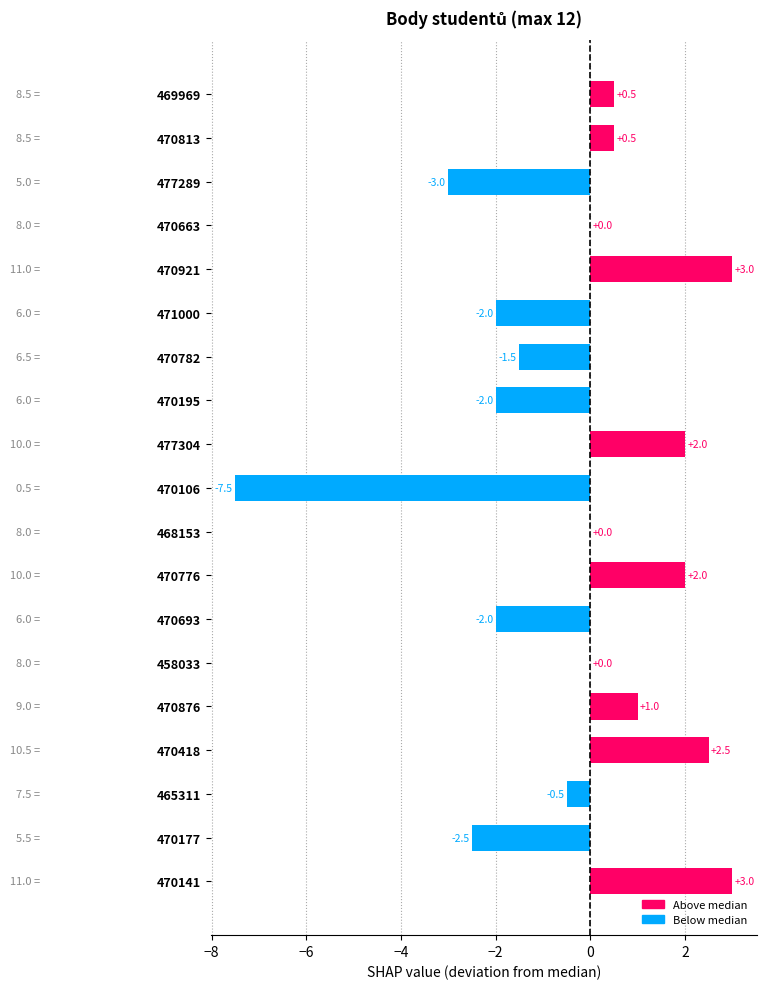

How many categories are shown in the chart?

19